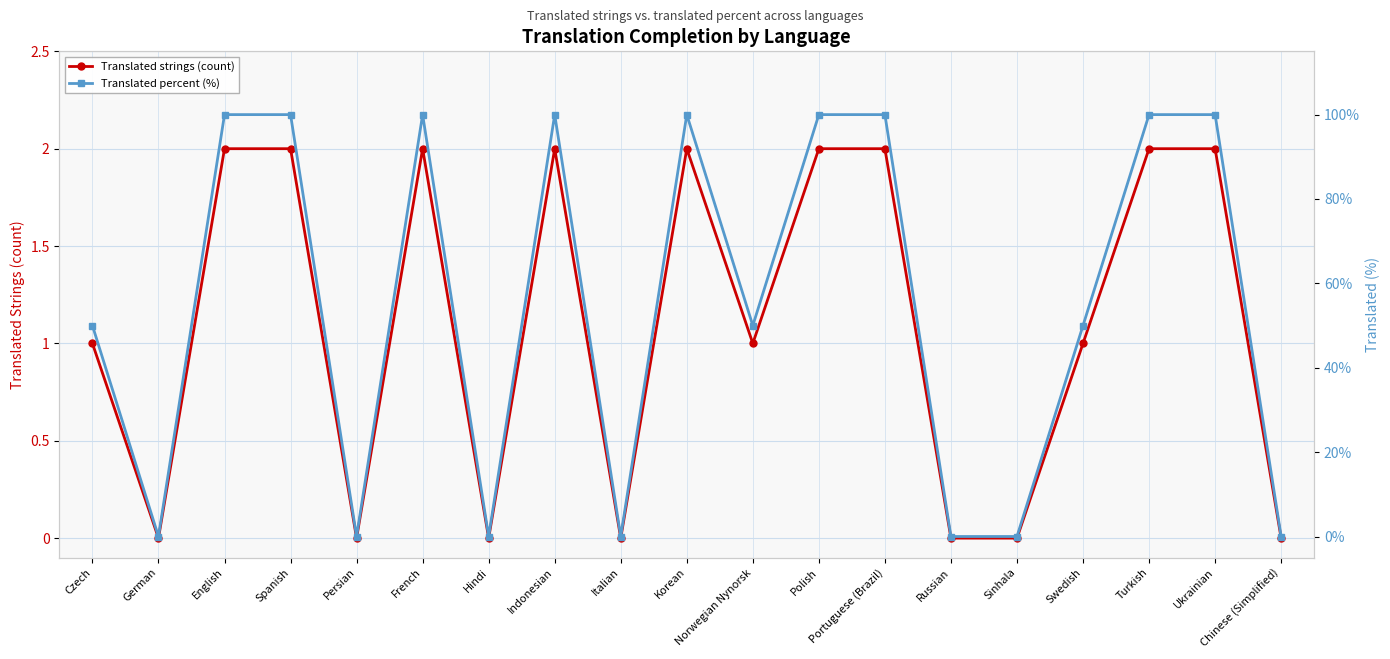

Reading right to left, list all the values displayed in this chart.

Translated strings (count): Chinese (Simplified)=0	Ukrainian=2	Turkish=2	Swedish=1	Sinhala=0	Russian=0	Portuguese (Brazil)=2	Polish=2	Norwegian Nynorsk=1	Korean=2	Italian=0	Indonesian=2	Hindi=0	French=2	Persian=0	Spanish=2	English=2	German=0	Czech=1
Translated percent (%): Chinese (Simplified)=0	Ukrainian=100	Turkish=100	Swedish=50	Sinhala=0	Russian=0	Portuguese (Brazil)=100	Polish=100	Norwegian Nynorsk=50	Korean=100	Italian=0	Indonesian=100	Hindi=0	French=100	Persian=0	Spanish=100	English=100	German=0	Czech=50